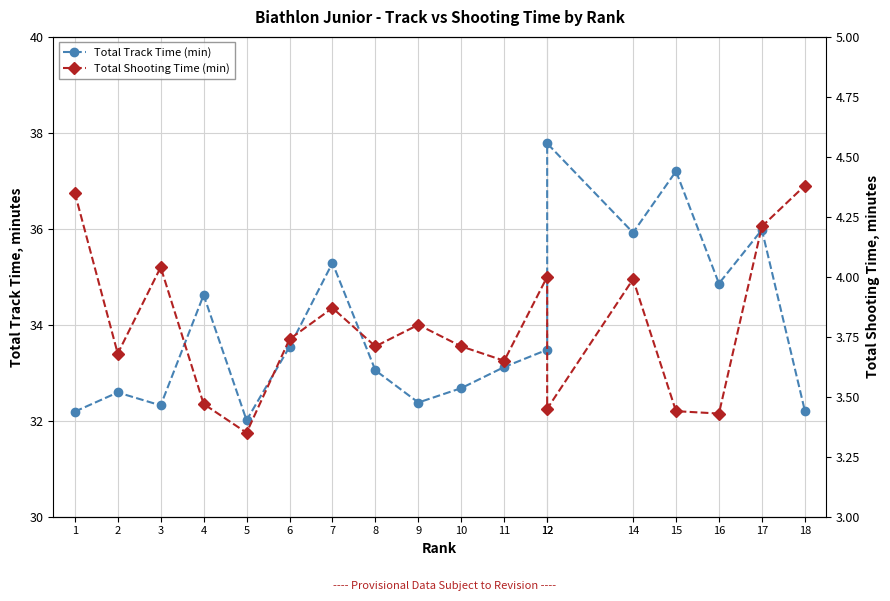

What is the spread (max minus min) of values at 6?

29.8